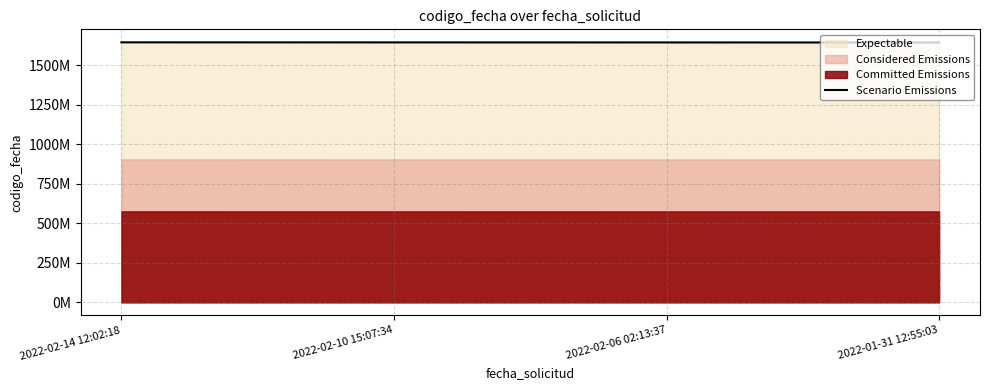

How many lines are shown in the chart?

1